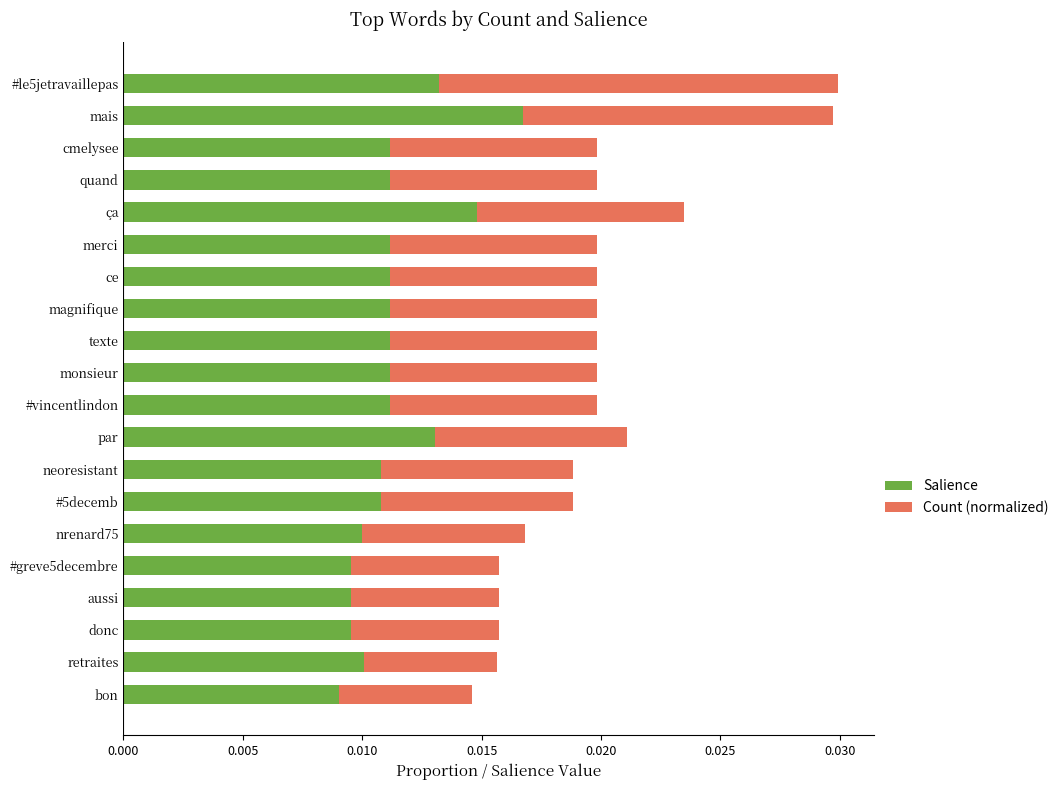

How many distinct data groups are displayed?

2